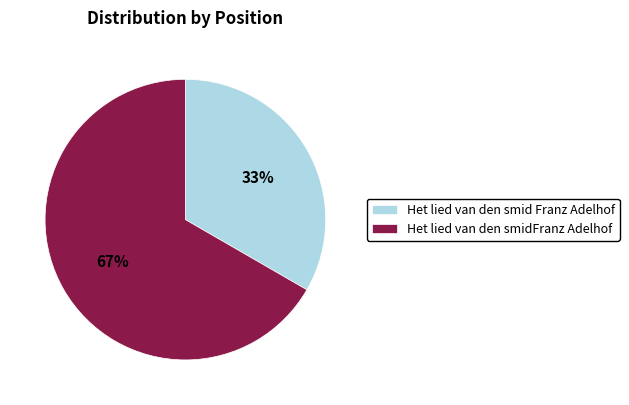

Which slice represents more than half of the pie?

Het lied van den smidFranz Adelhof